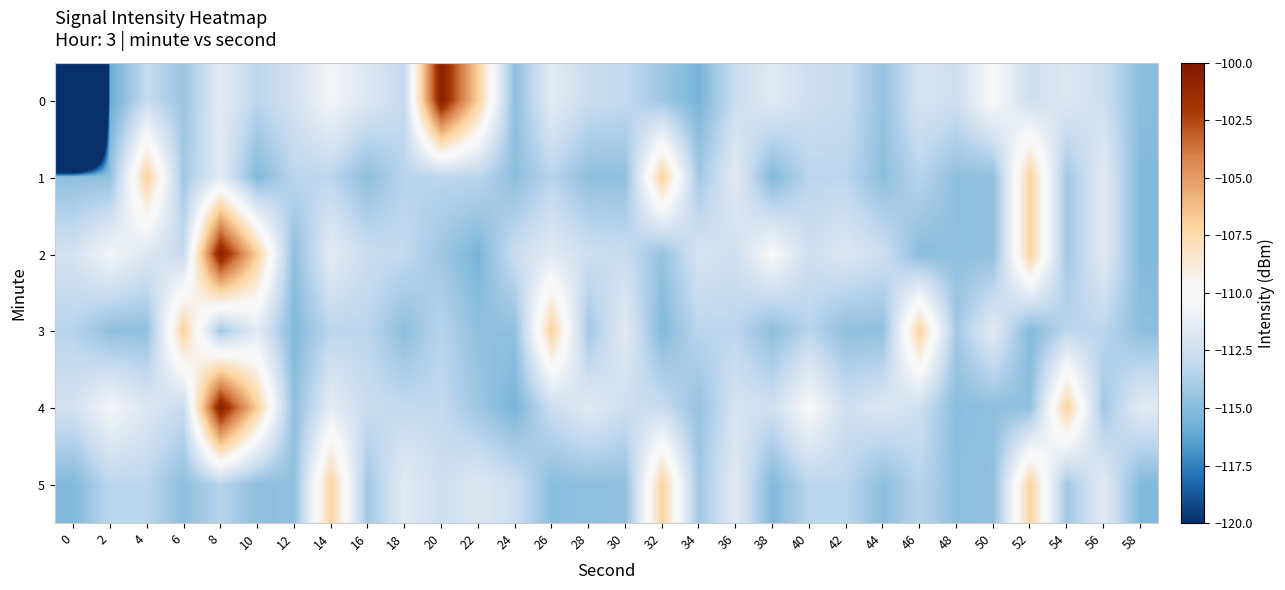

At 16, list the series in order from smallest to largest.

1, 5, 3, 2, 4, 0